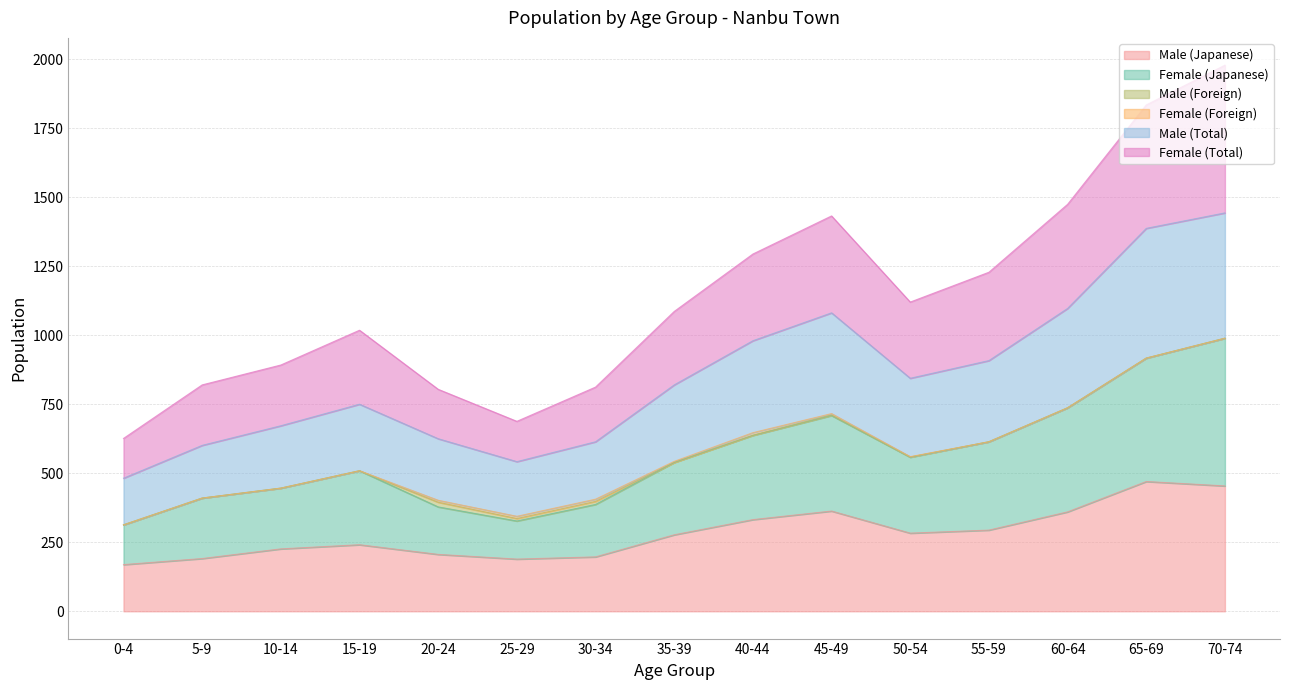

What is the lowest value of the Male (Japanese) series?

169